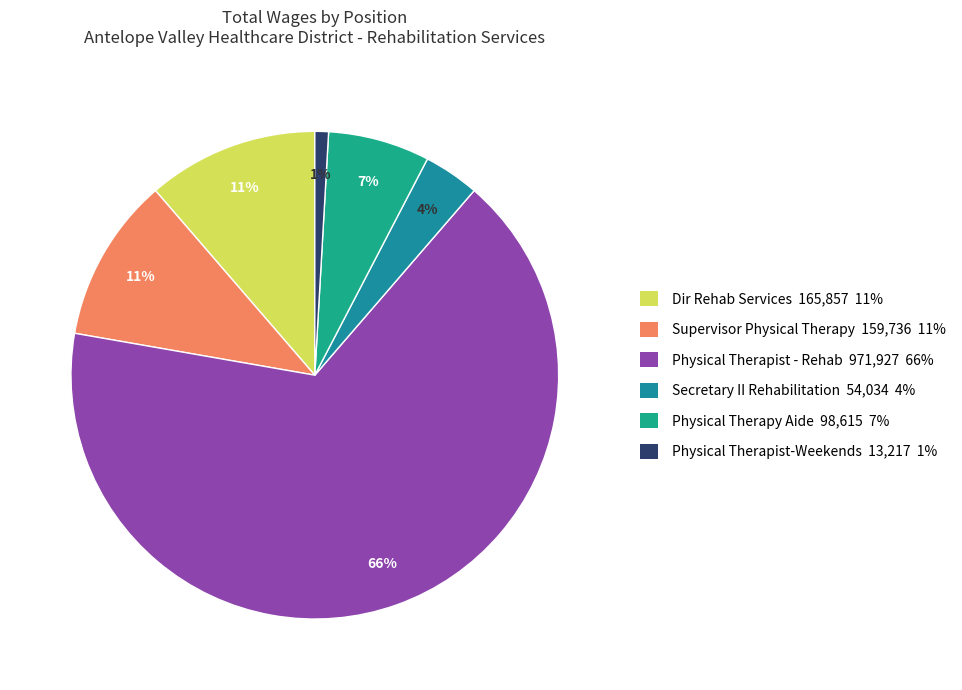

Does Physical Therapy Aide represent more than half of the total?

No